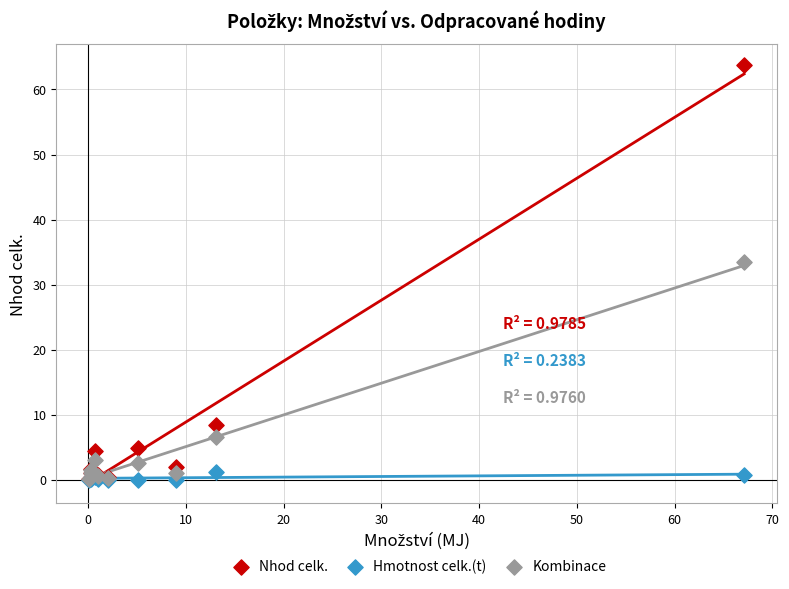

Across all series, what Y value is closest to 31?

33.4